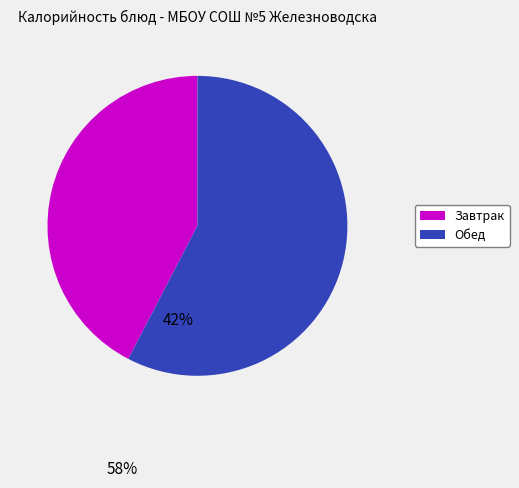

Is there any slice that represents more than half of the pie?

Yes